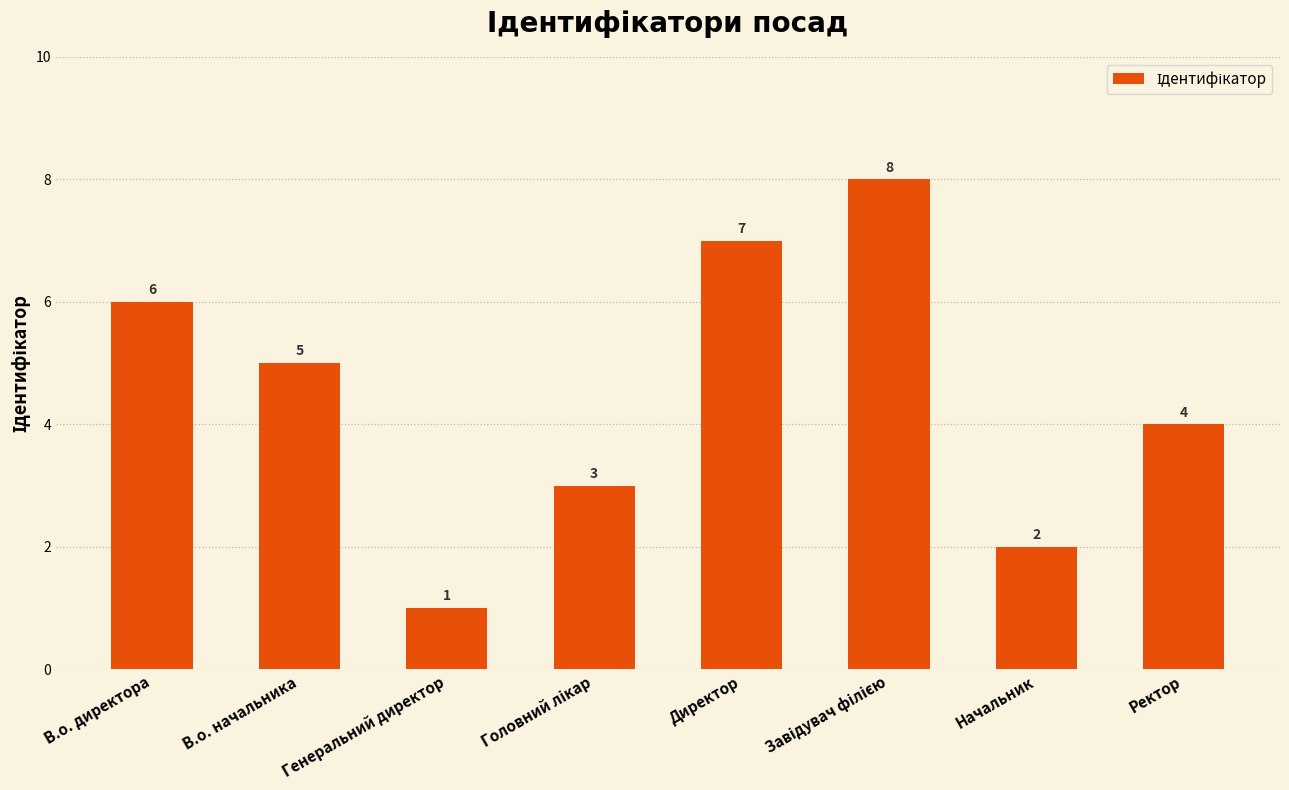

Which has a higher value, В.о. директора or Начальник?

В.о. директора